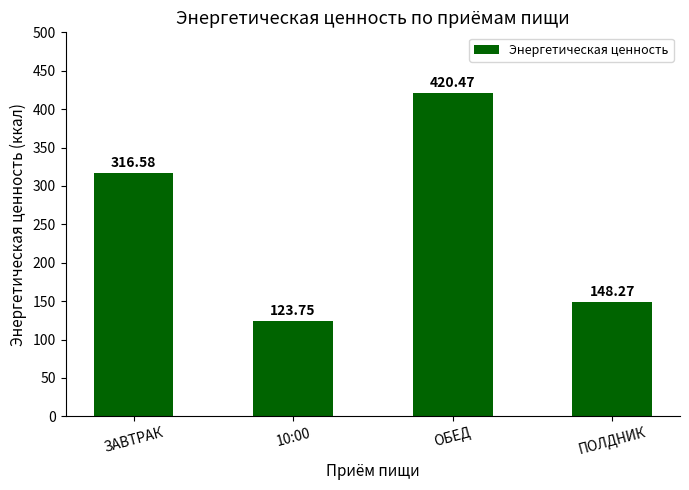

Rank the categories by value from lowest to highest.

10:00, ПОЛДНИК, ЗАВТРАК, ОБЕД